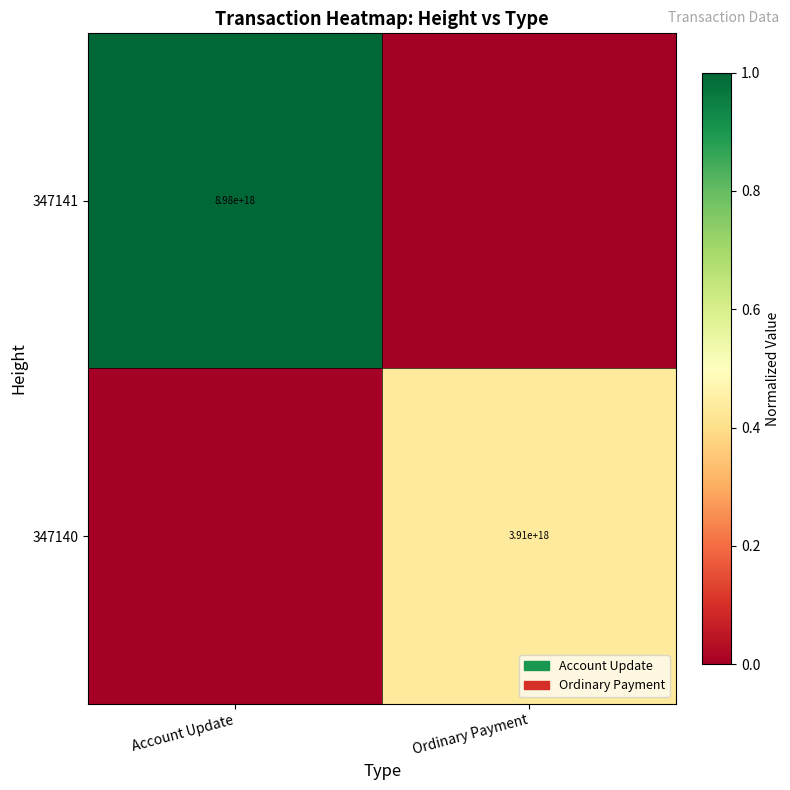

Is it true that 347140 equals 5238874346434609152 at Ordinary Payment?

False